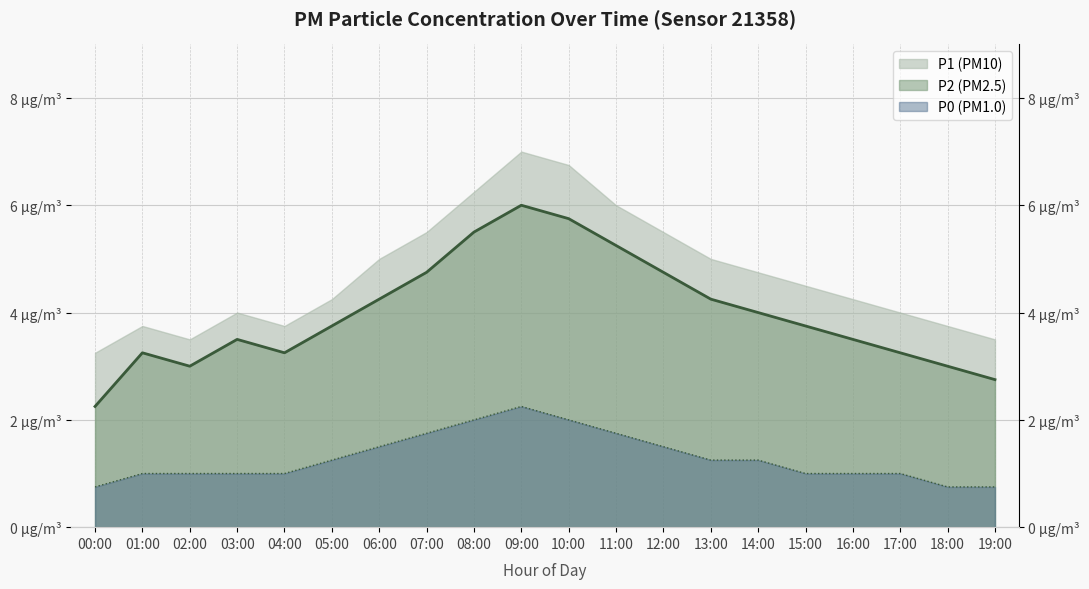

What is the value of the P0 point at the 8th from the left?

1.8